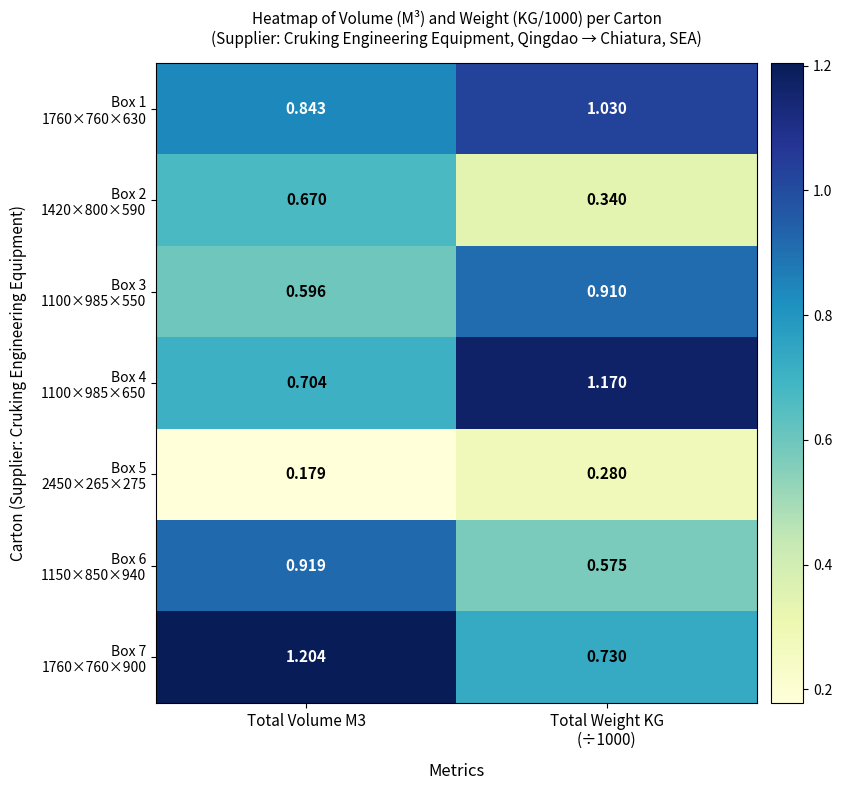

Count the number of data series in this chart.

7